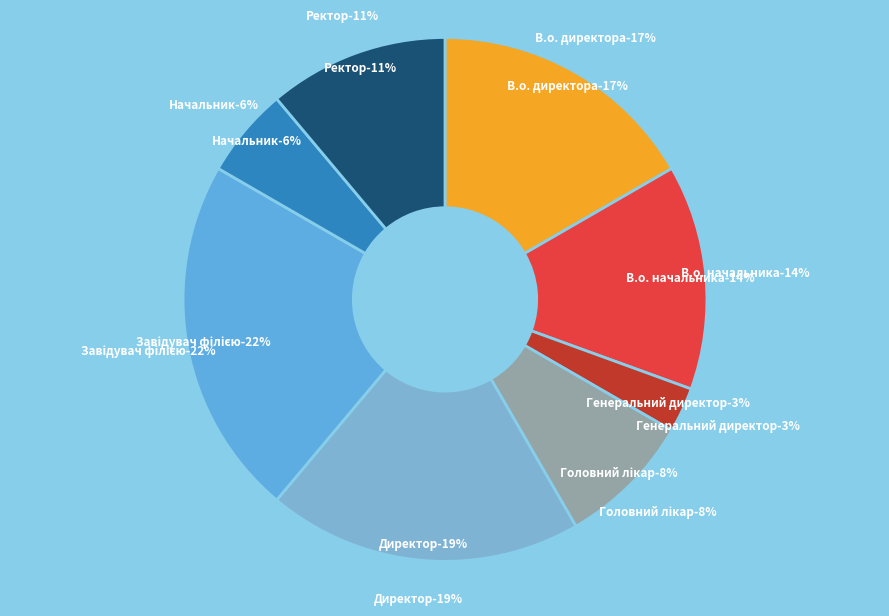

What is the ratio of the value at Генеральний директор to the value at В.о. директора?

0.2